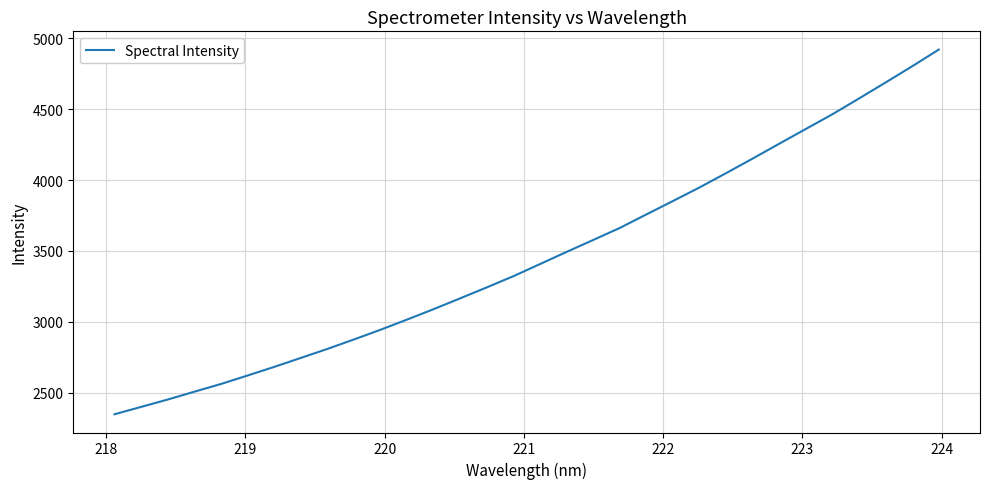

What is the maximum value shown in the chart?

4920.9